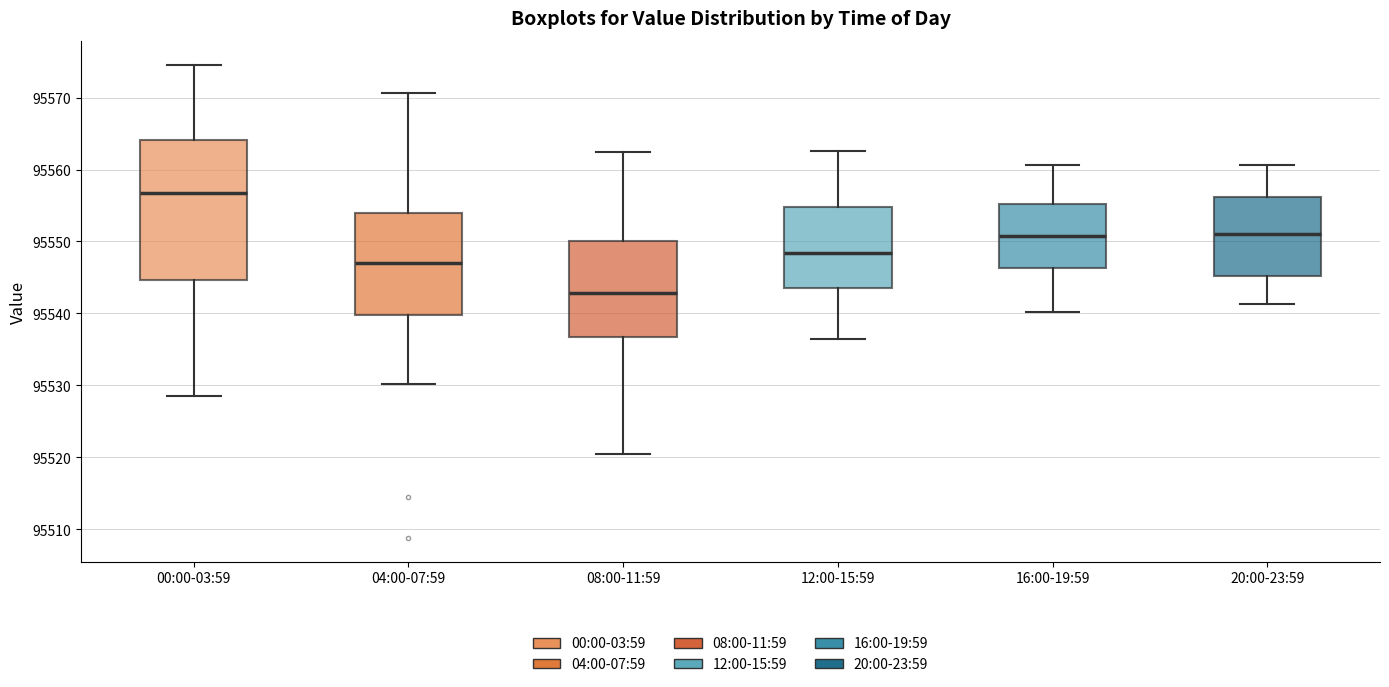

Which box is the tallest, from its lower edge to its upper edge?

00:00-03:59